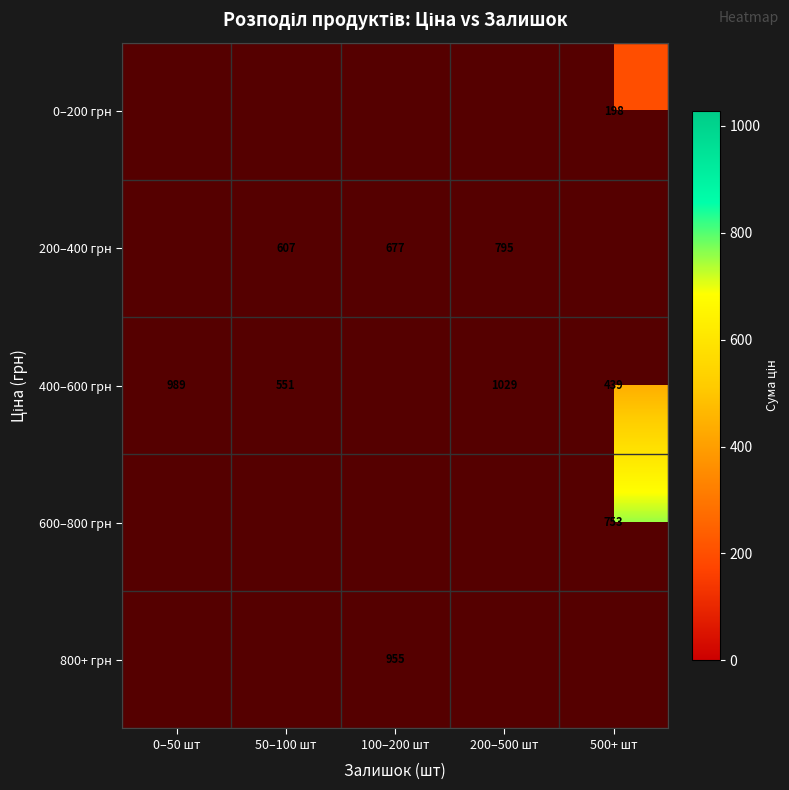

How many distinct data groups are displayed?

5